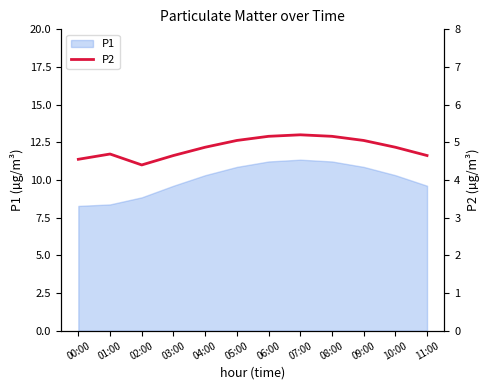

Which label corresponds to the largest value in the chart?

07:00